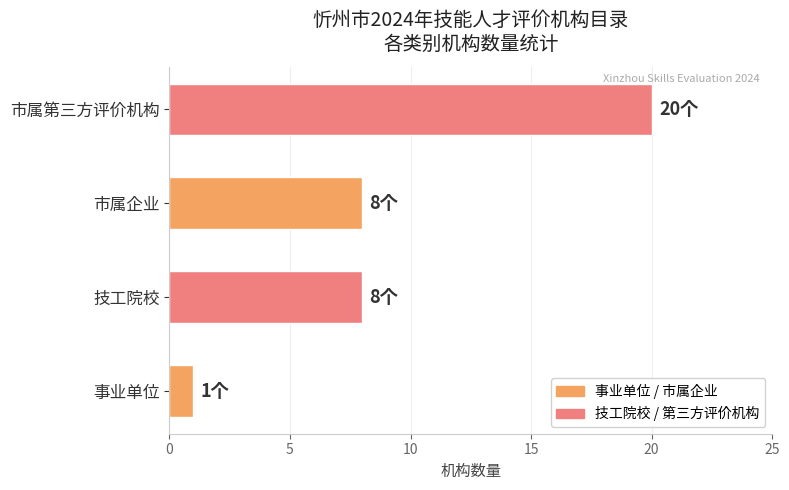

The chart shows a value of 31 at 市属第三方评价机构. True or false?

False